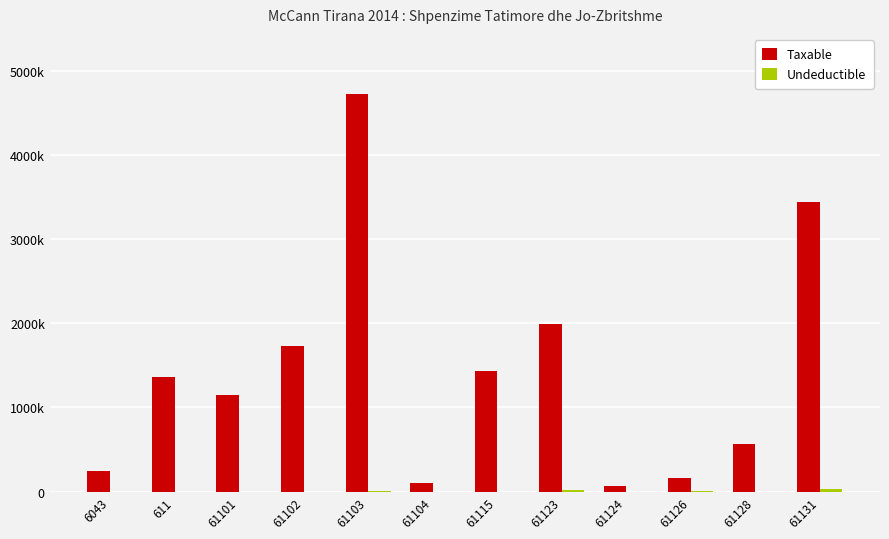

Which series has the widest spread of values?

Taxable